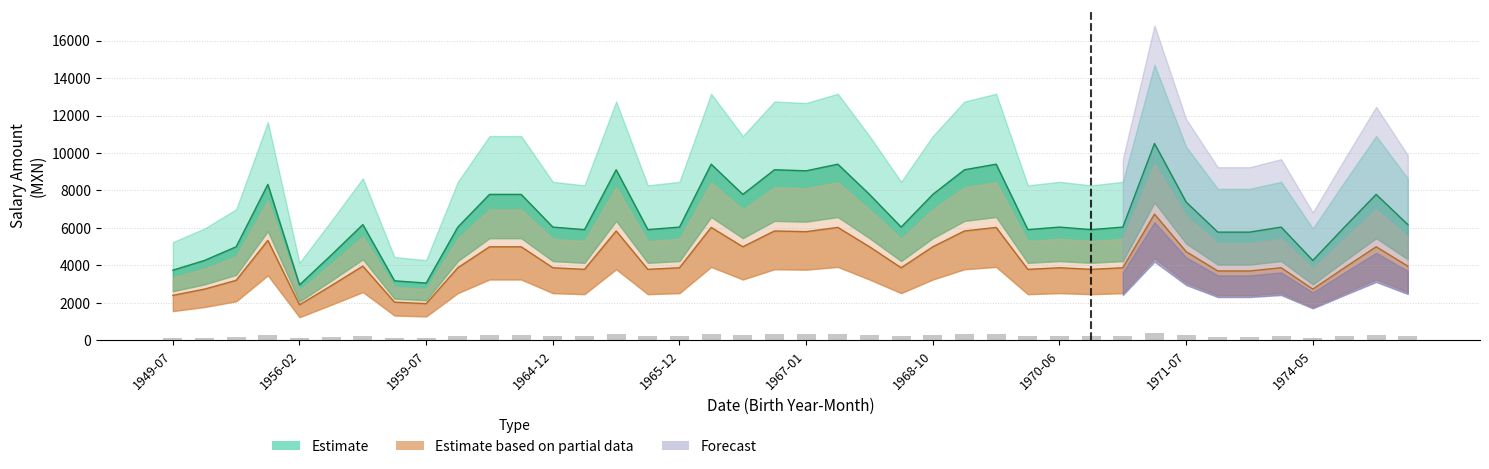

The value at 31 is 582.3. True or false?

False